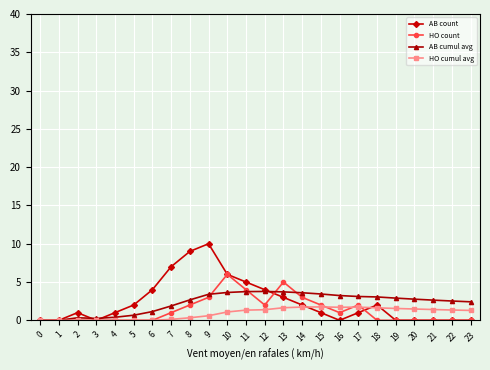

Is the value of HO count at 7 greater than the value of AB count at 19?

Yes